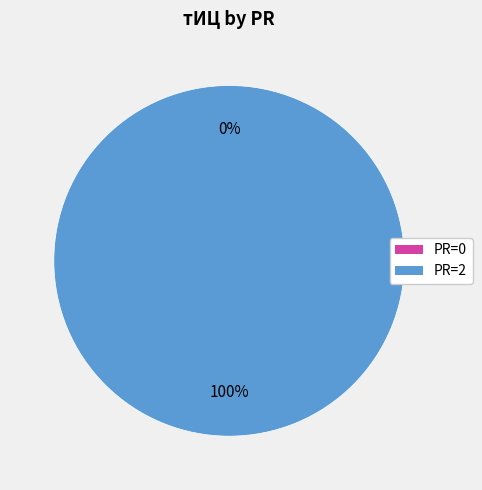

Count the number of slices in the pie.

5